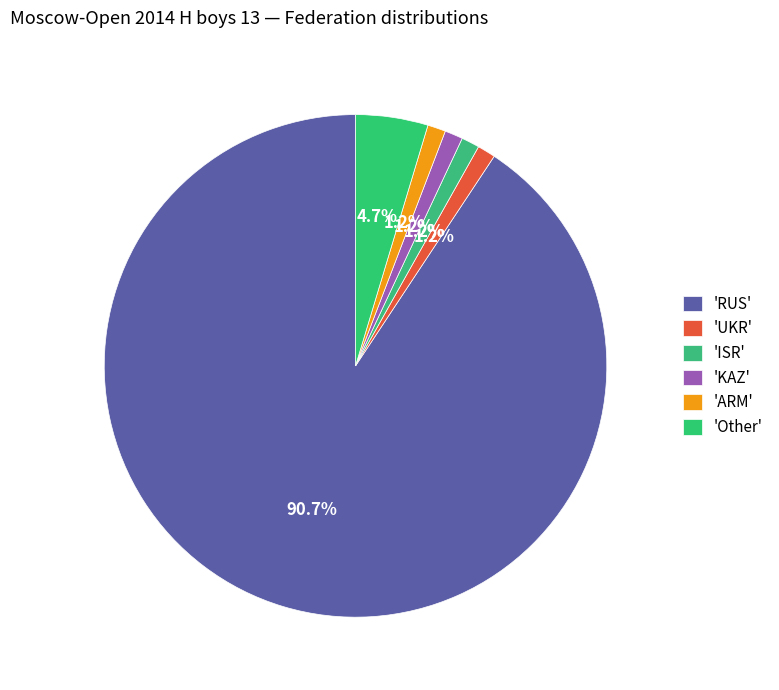

Is there a majority slice in this chart?

Yes